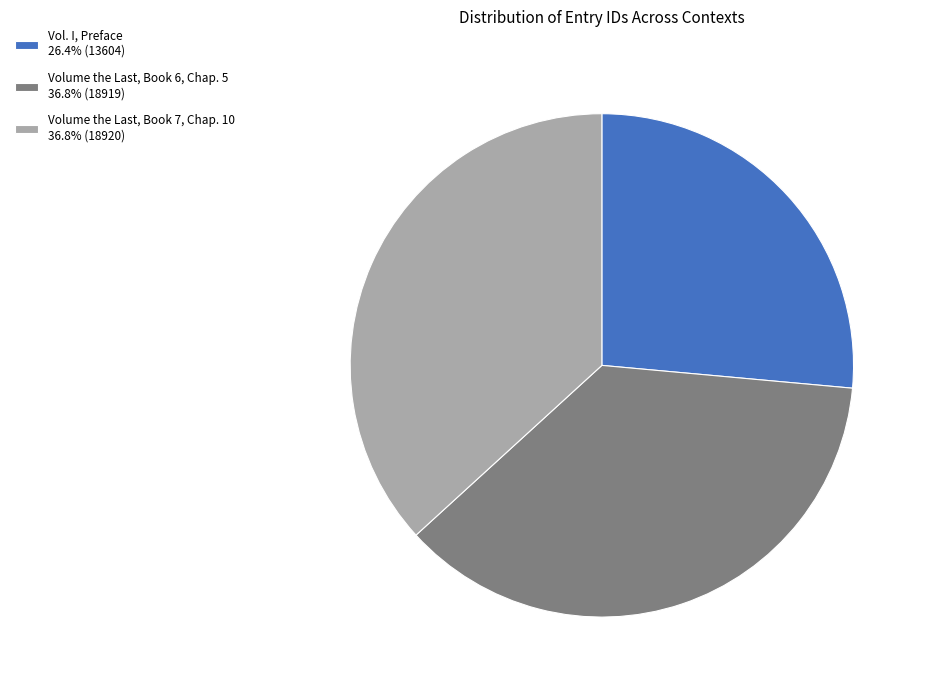

Which category has the smallest portion of the pie?

Vol. I, Preface